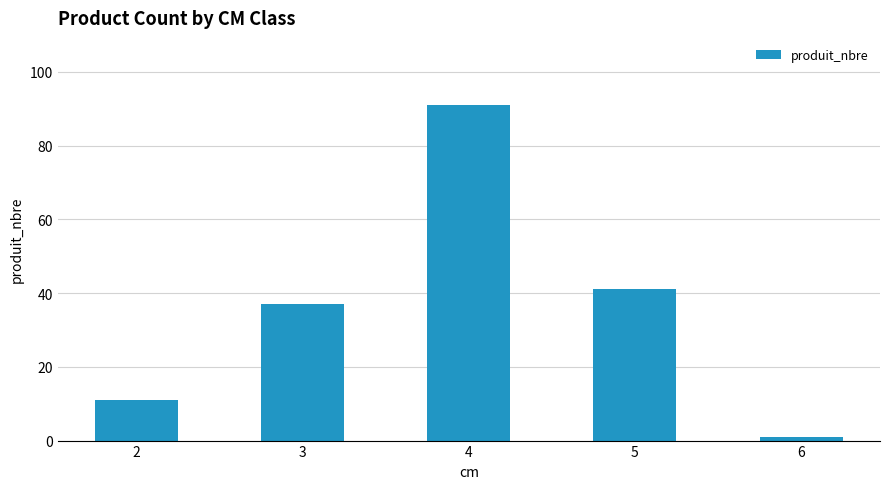

What is the maximum value shown in the chart?

91